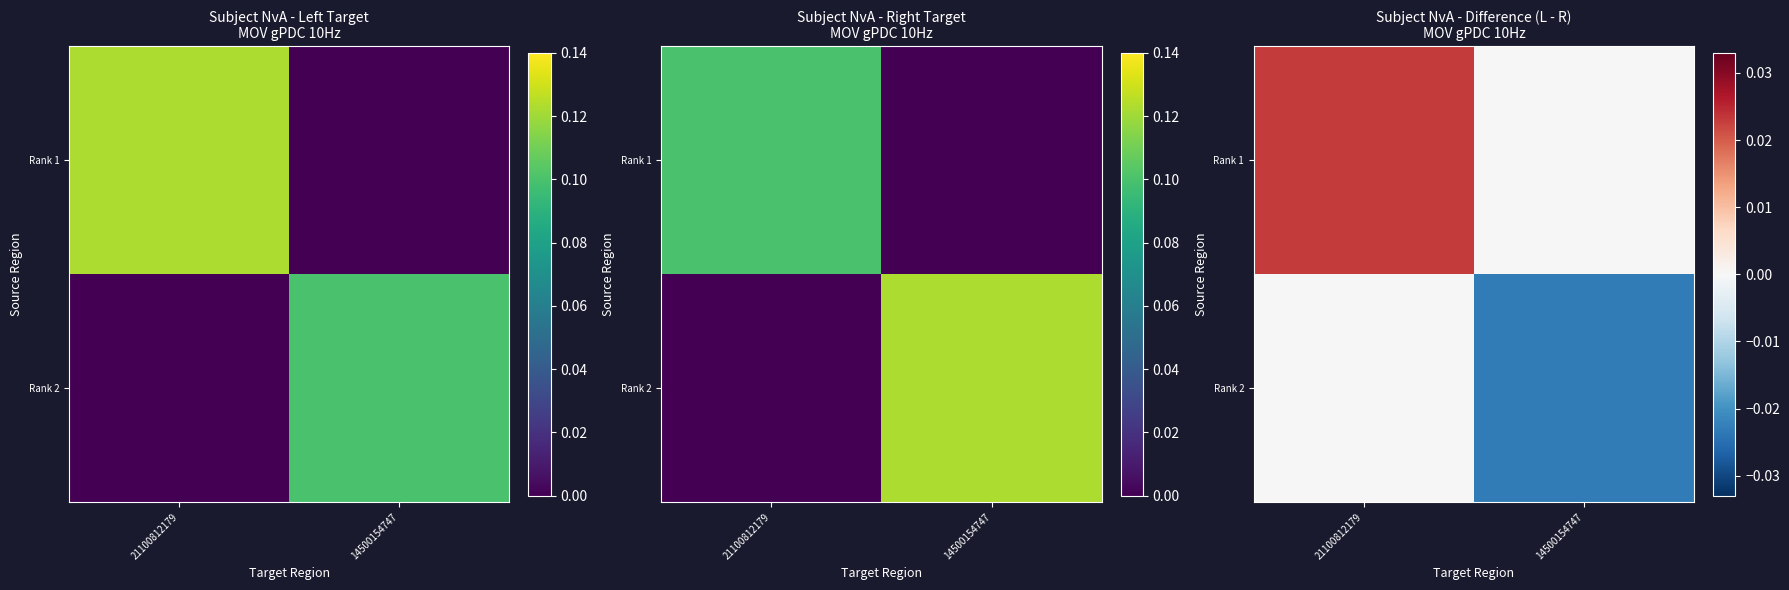

Which has a higher value, 14500154747 or 21100812179?

21100812179